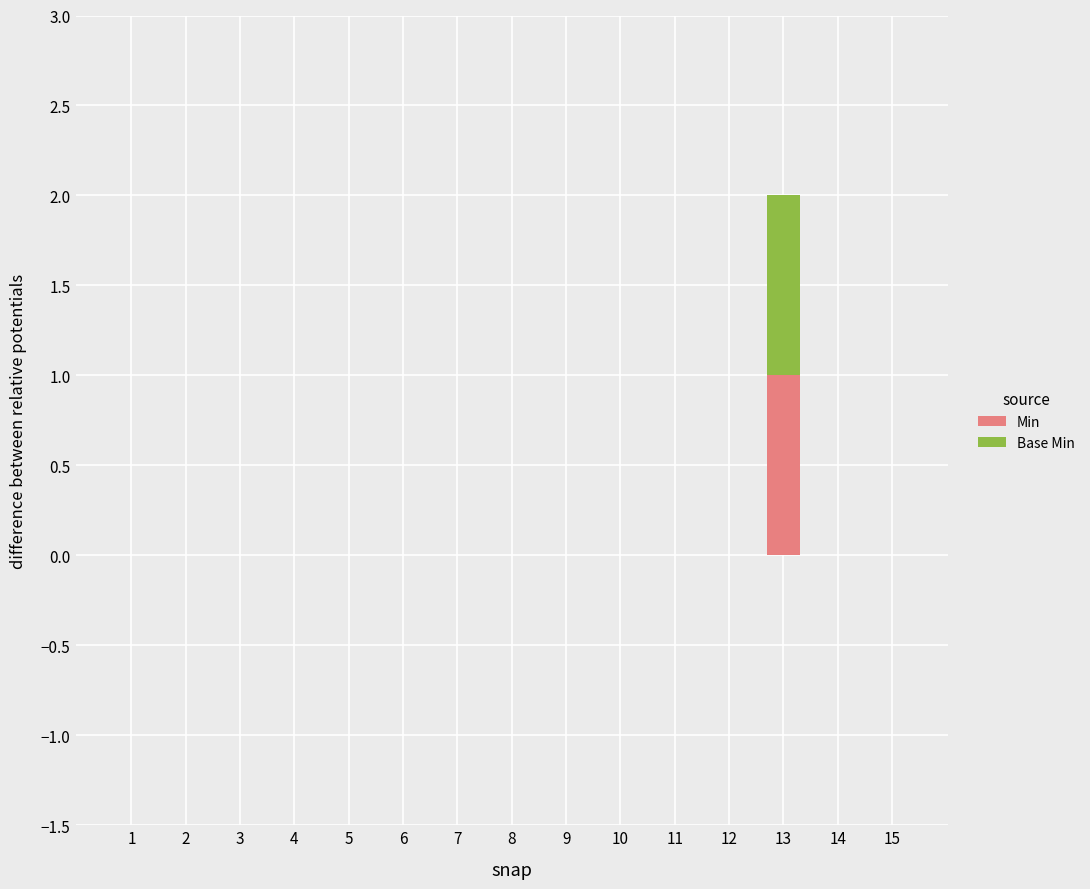

How many data points does each series have?

15